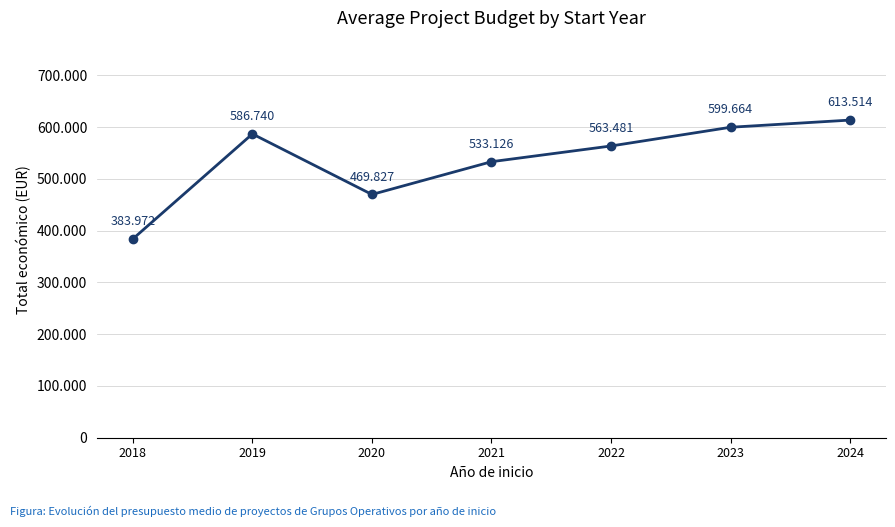

Is it true that the value at 2021 is 154571.7?

False